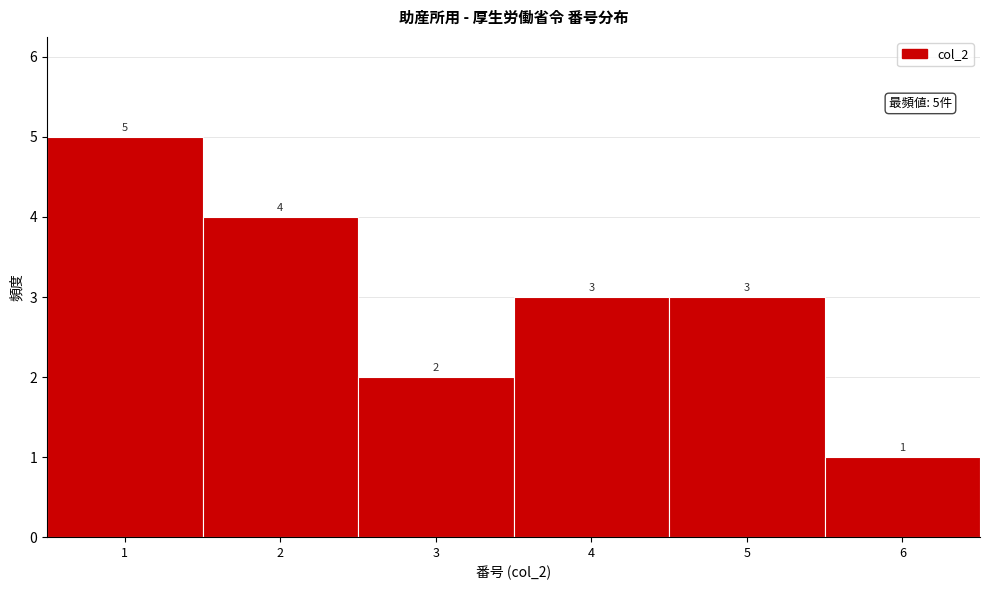

Reading left to right, list every bar in this chart as the range it spans on the x-axis followed by its height.

0.5 to 1.5: 5
1.5 to 2.5: 4
2.5 to 3.5: 2
3.5 to 4.5: 3
4.5 to 5.5: 3
5.5 to 6.5: 1